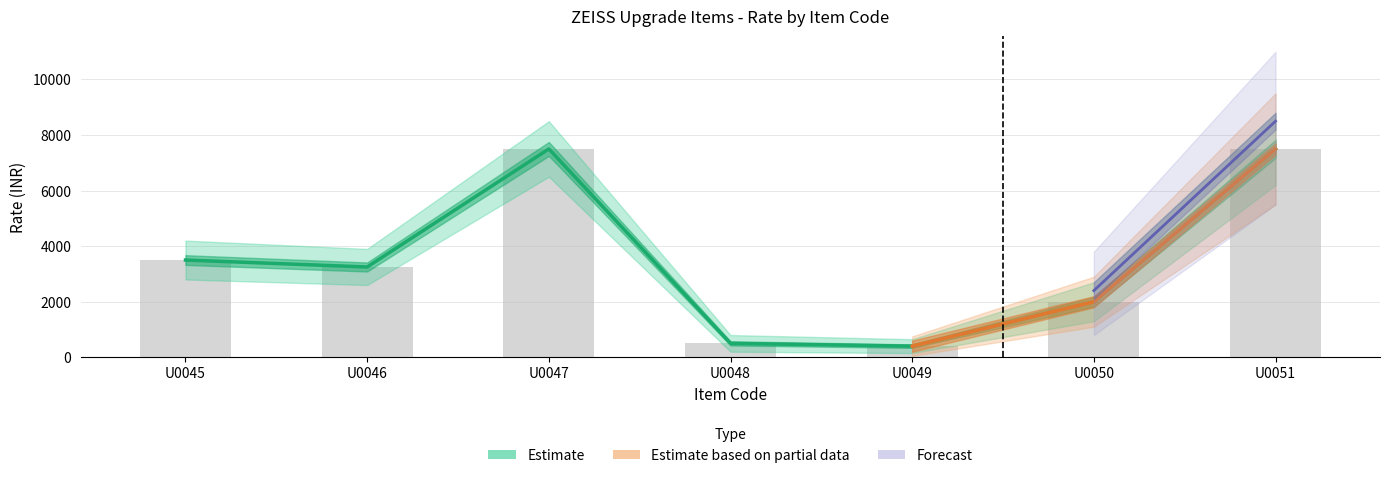

What is the value of the 3rd bar from the left?

7500